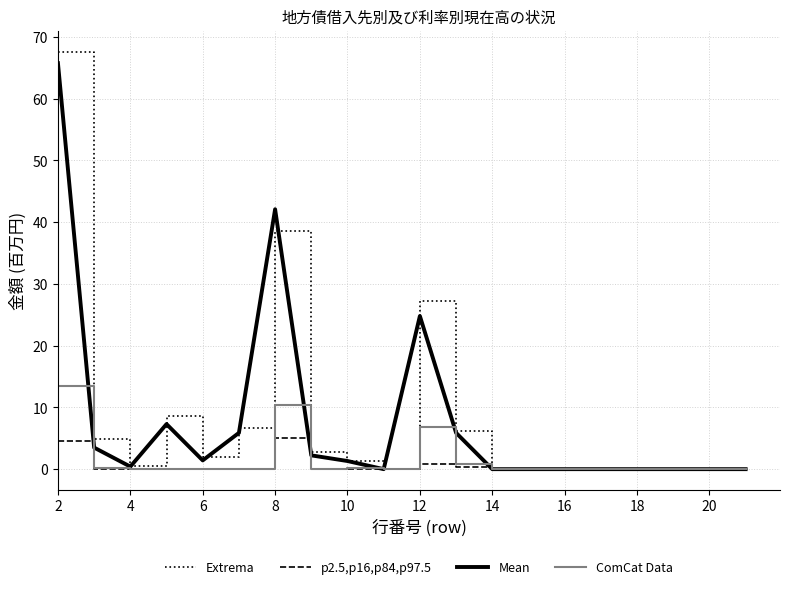

Which series has the widest spread of values?

Extrema